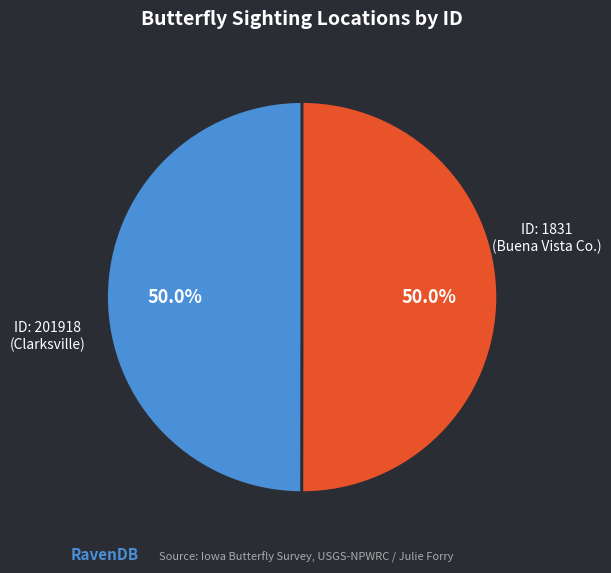

Which slice is the largest?

201918